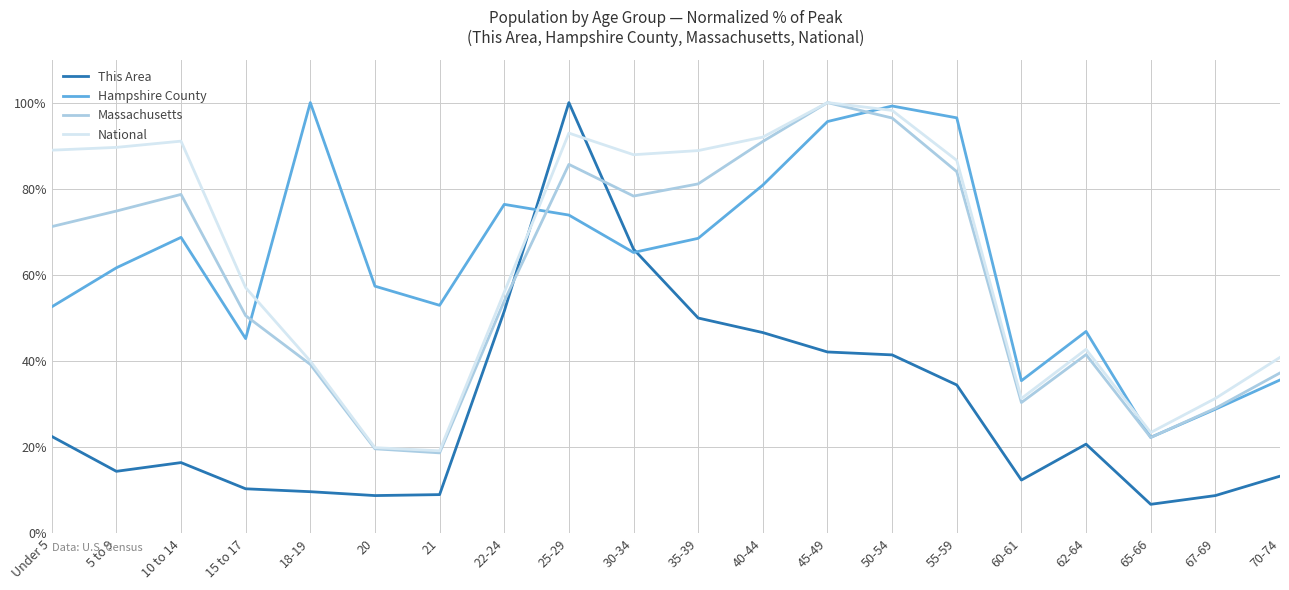

What position from the right is 15 to 17?

17